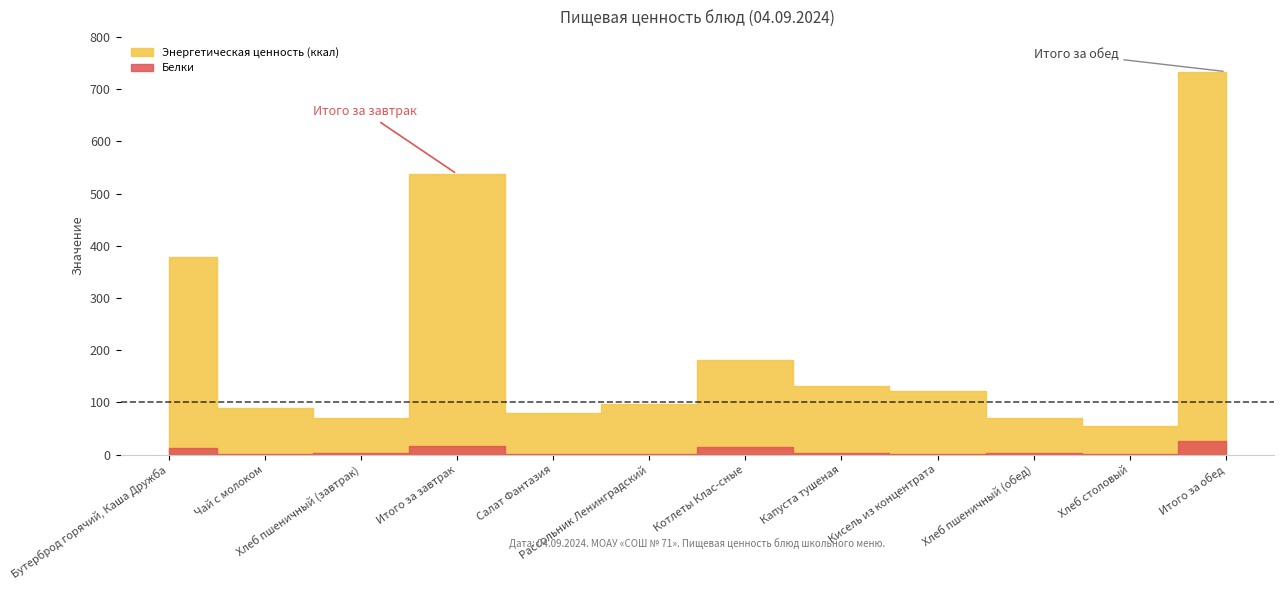

How many values in the Белки series are below 2?

5